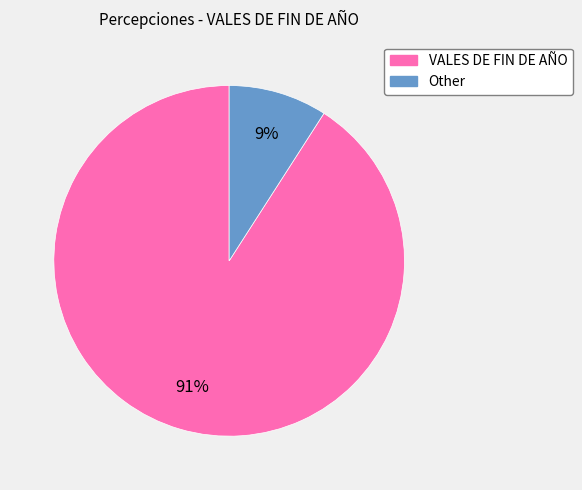

True or false: Other accounts for 9% of the total.

True